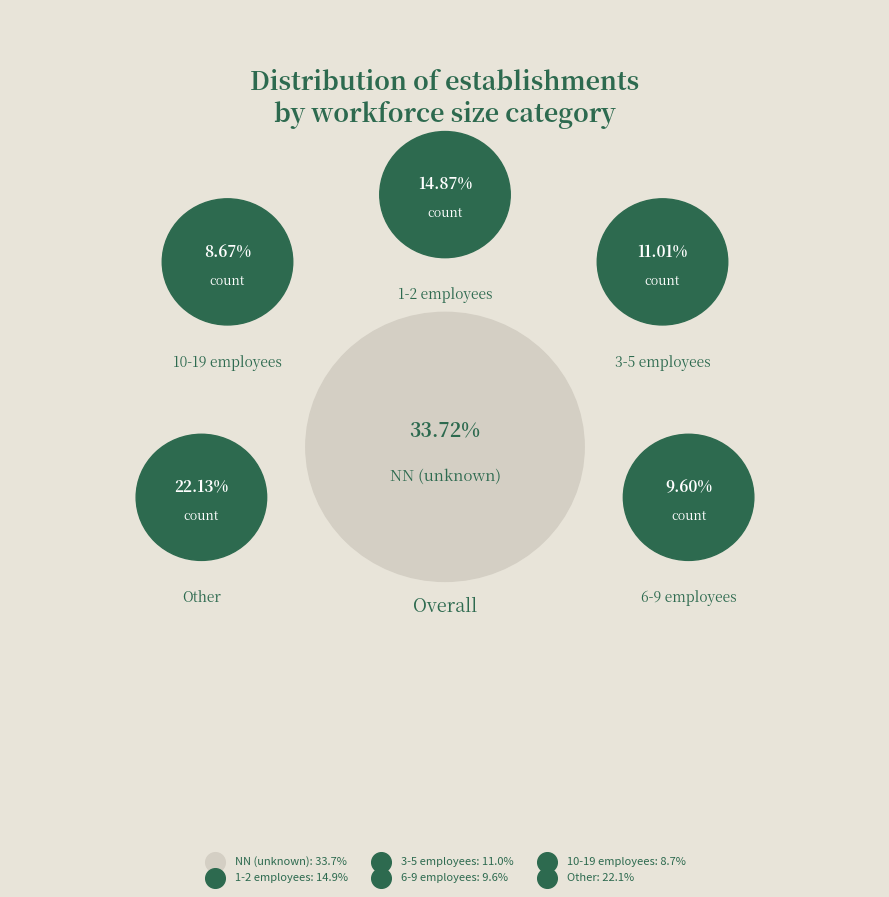

What is the largest slice in the pie chart?

NN